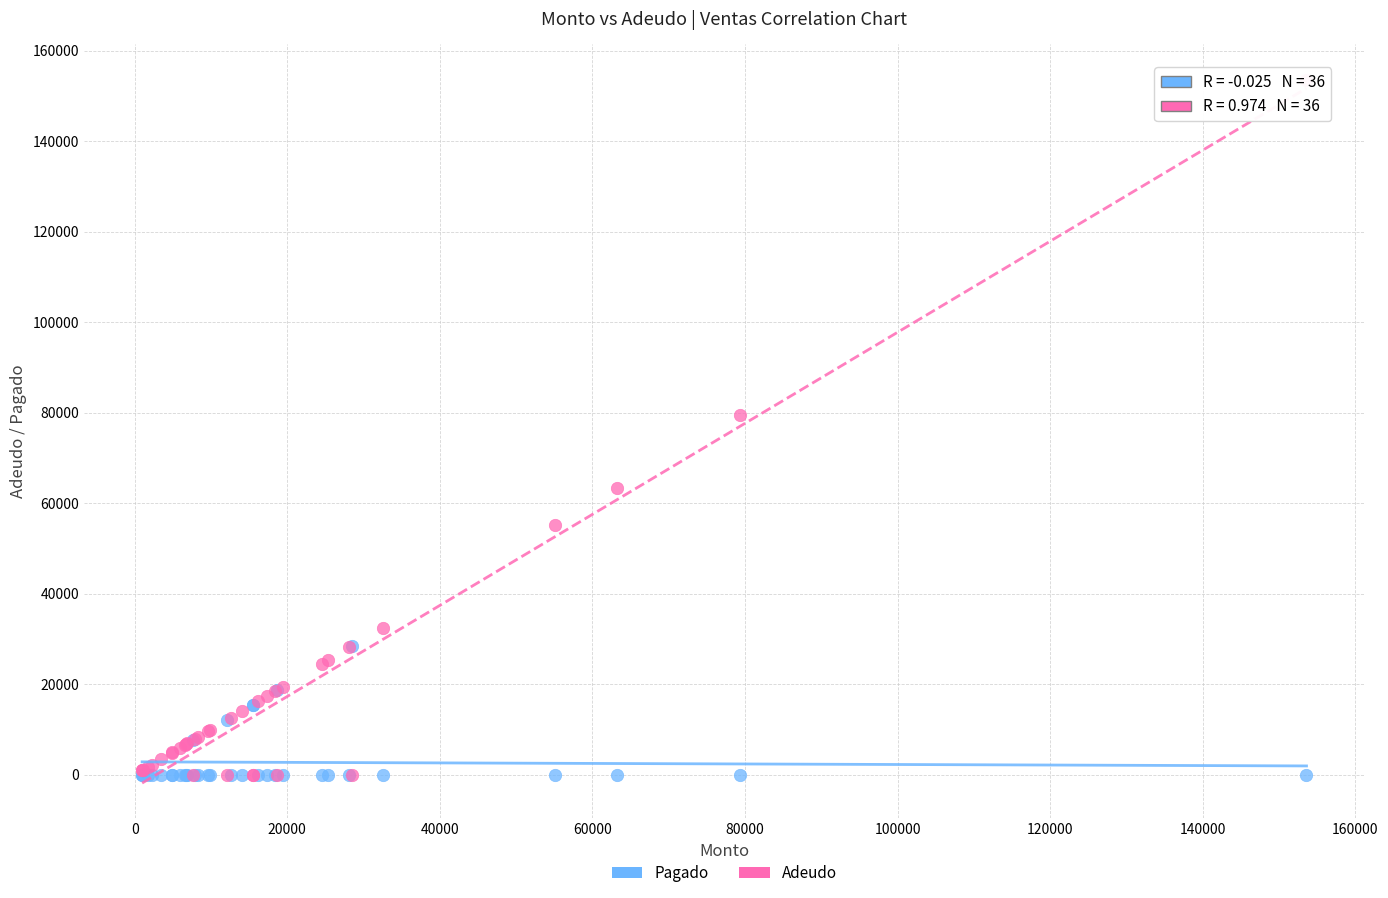

In the Adeudo series, what Y value is closest to 76800?

79400.0